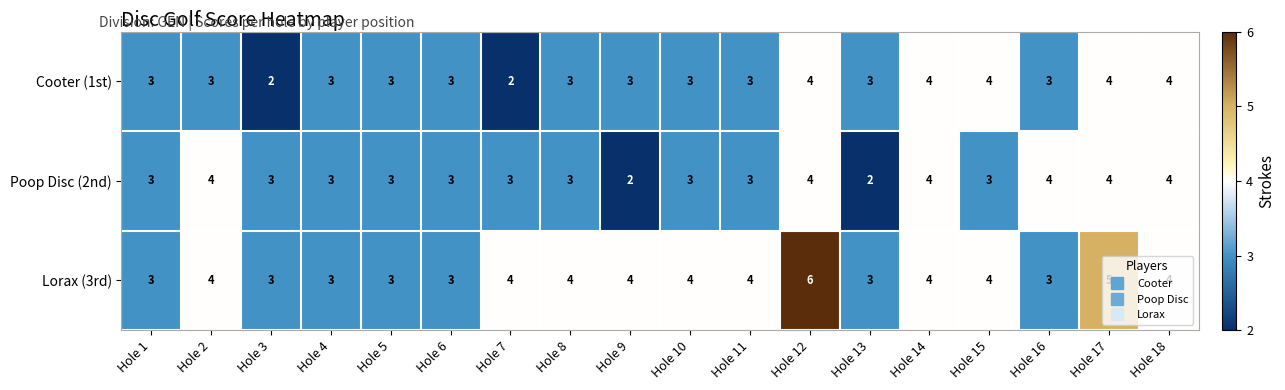

The value of Poop Disc (2nd) at Hole 14 is 4. True or false?

True